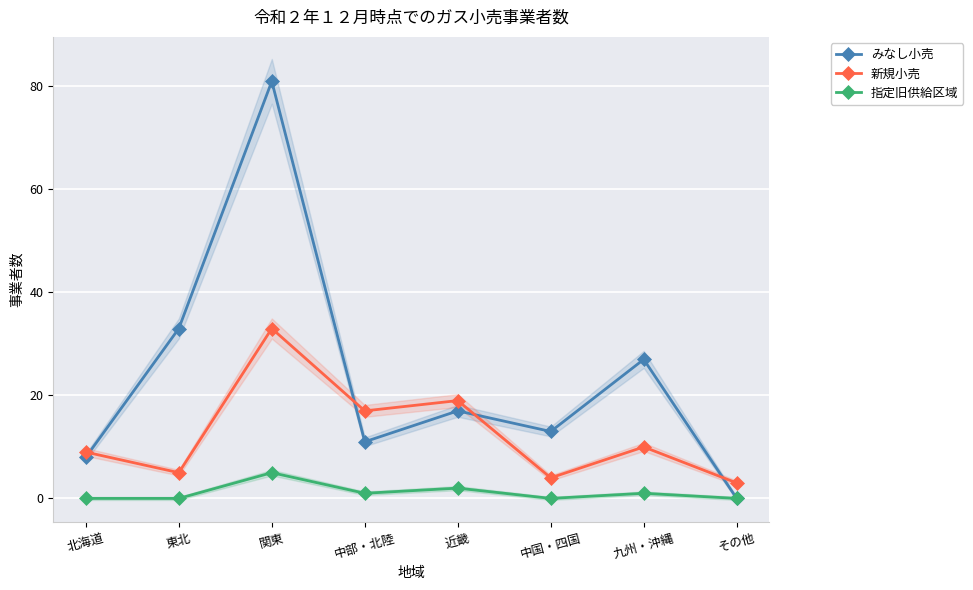

Which category has the highest value across all series?

関東